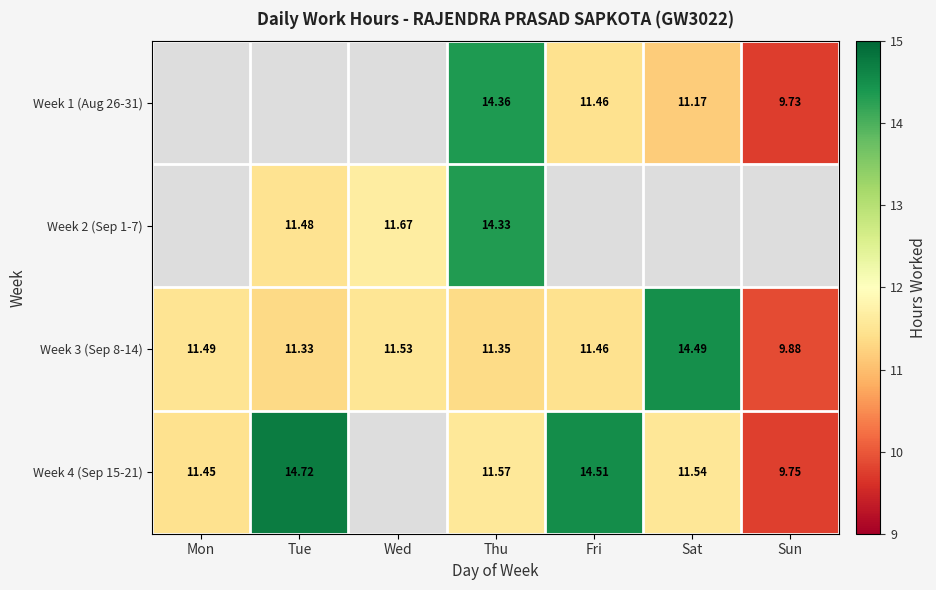

Is the value of Week 3 (Sep 8-14) at Mon greater than the value of Week 4 (Sep 15-21) at Thu?

No